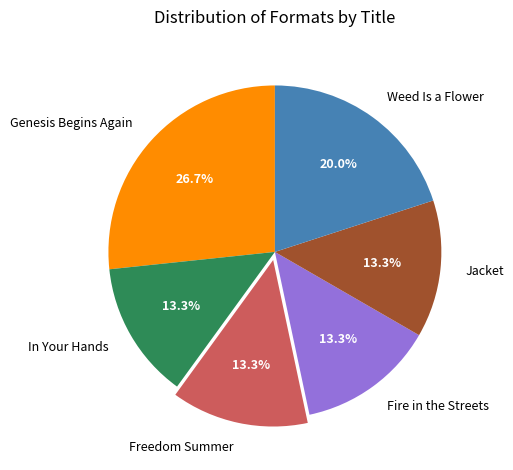

How many segments does this pie chart have?

6